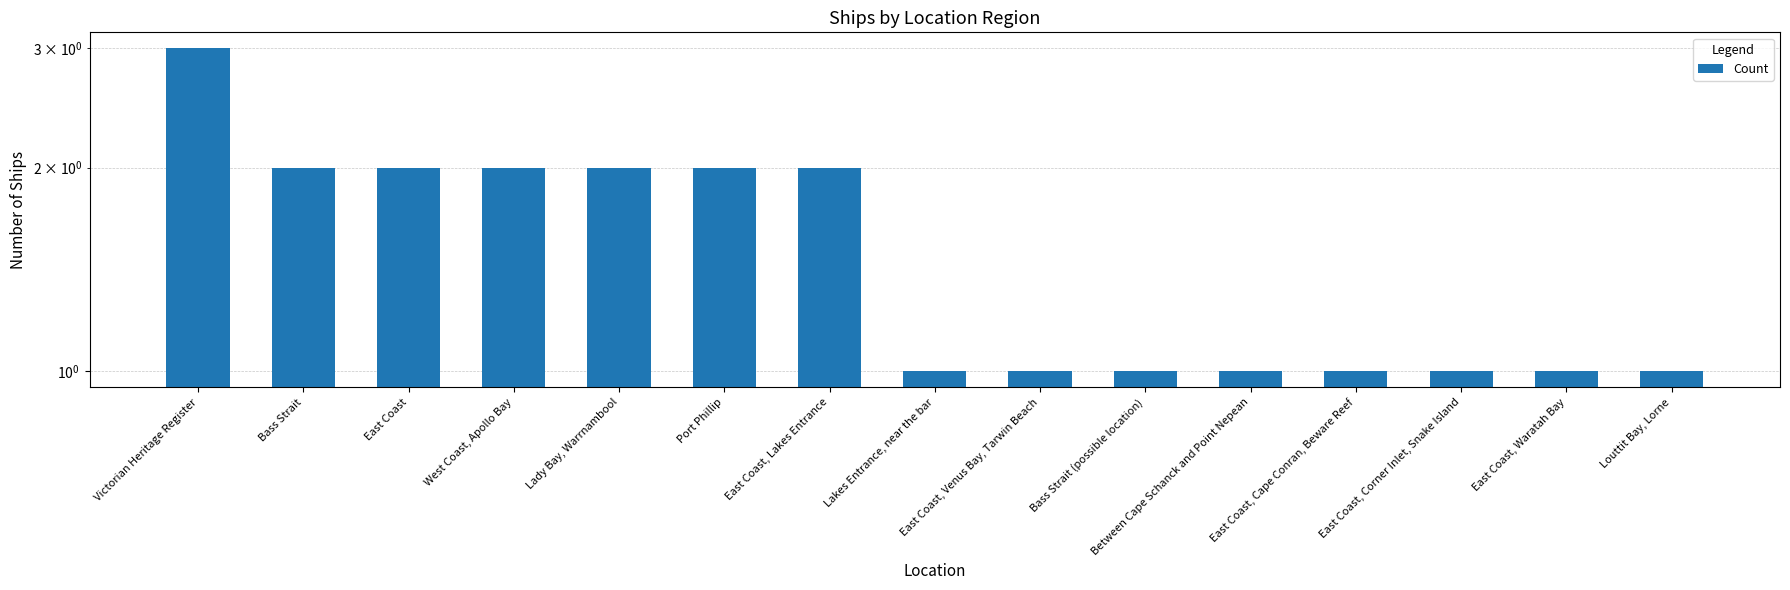

List the labels in order of value, largest first.

Victorian Heritage Register, Bass Strait, East Coast, West Coast, Apollo Bay, Lady Bay, Warrnambool, Port Phillip, East Coast, Lakes Entrance, Lakes Entrance, near the bar, East Coast, Venus Bay, Tarwin Beach, Bass Strait (possible location), Between Cape Schanck and Point Nepean, East Coast, Cape Conran, Beware Reef, East Coast, Corner Inlet, Snake Island, East Coast, Waratah Bay, Louttit Bay, Lorne